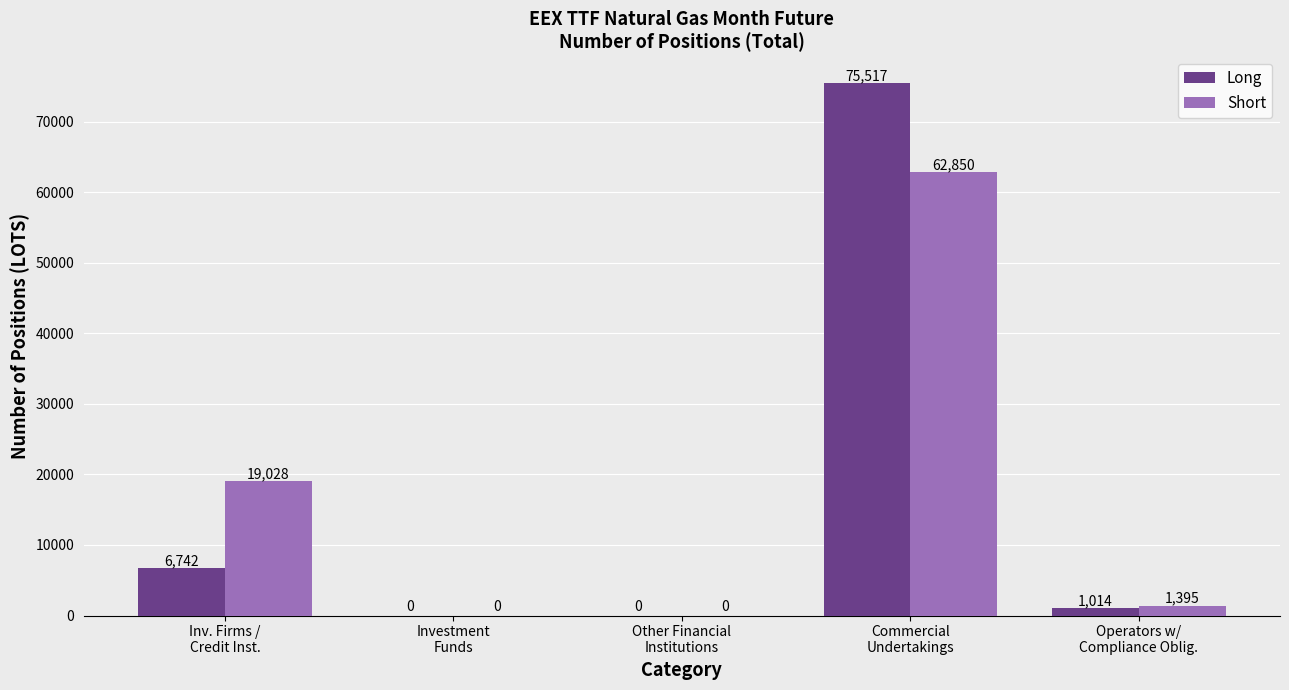

What value does the Short series have at Inv. Firms /
Credit Inst.?

19028